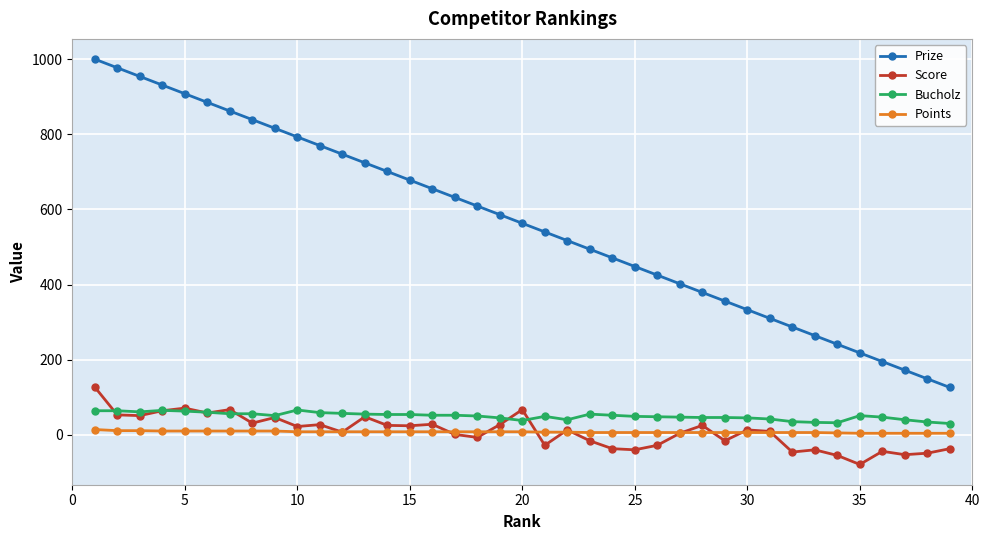

Which series has the widest spread of values?

Prize